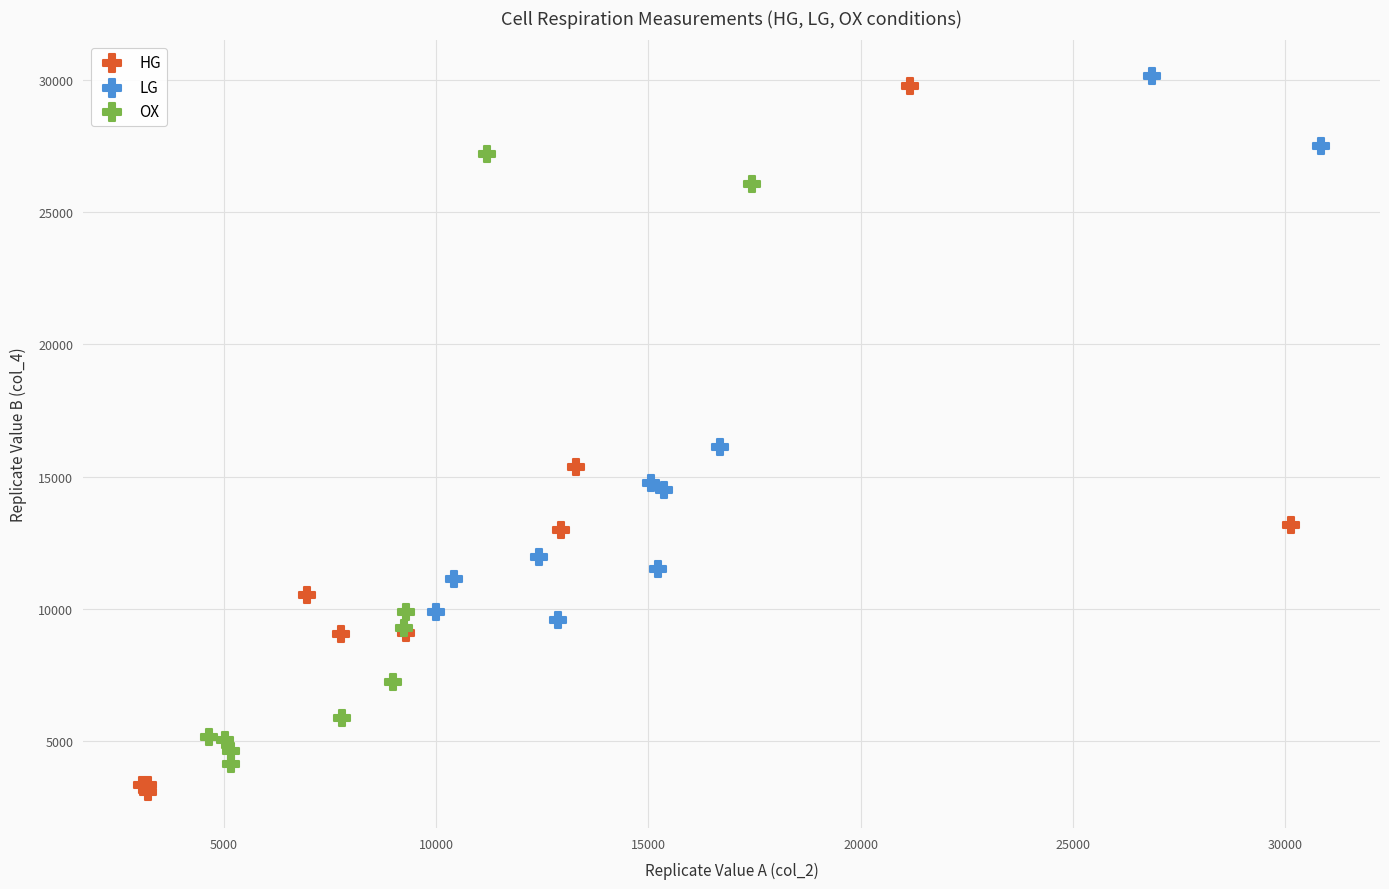

Which series has the widest spread of Y values?

HG